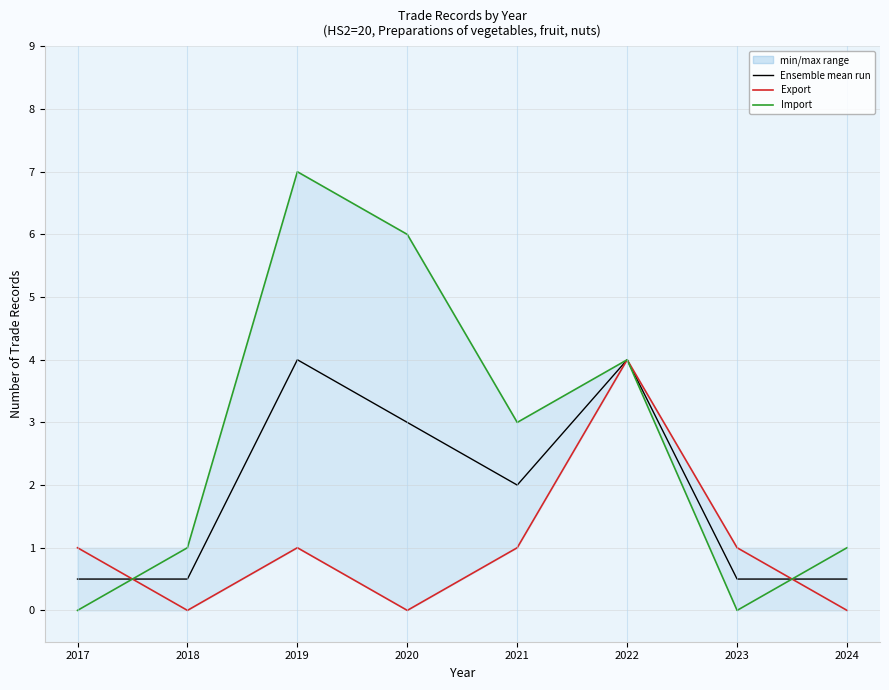

Where do Ensemble mean run and Export first cross each other?

2017 and 2018